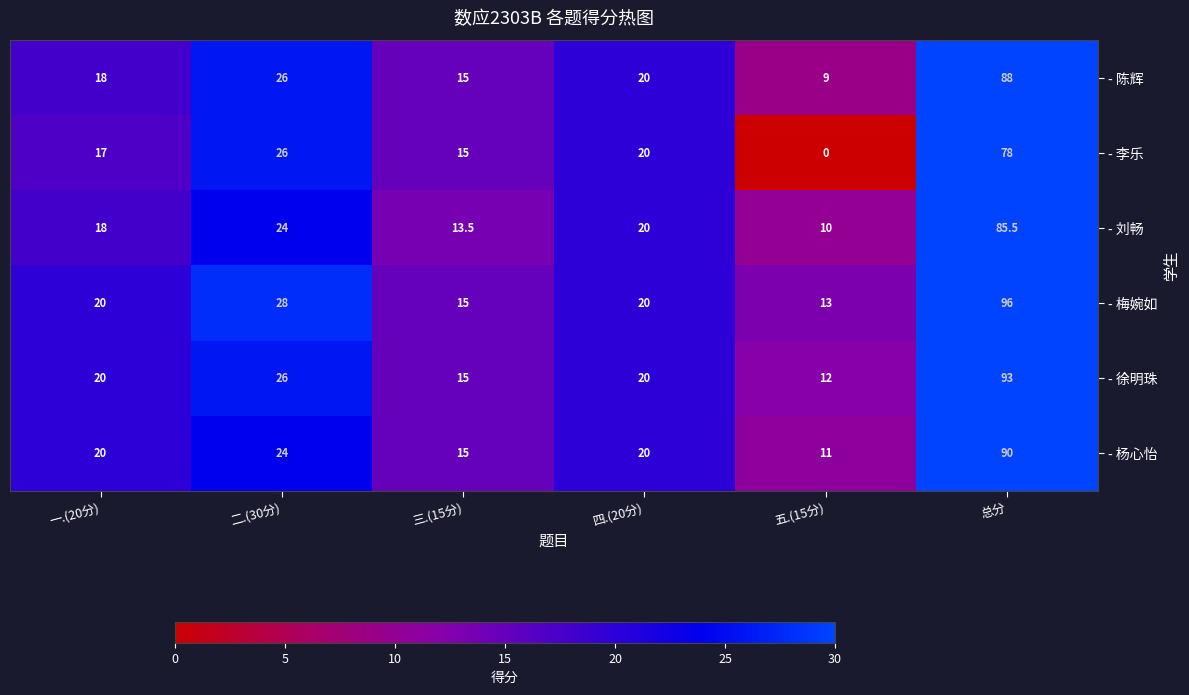

The - 刘畅 series shows 20.0 at 四.(20分). True or false?

True